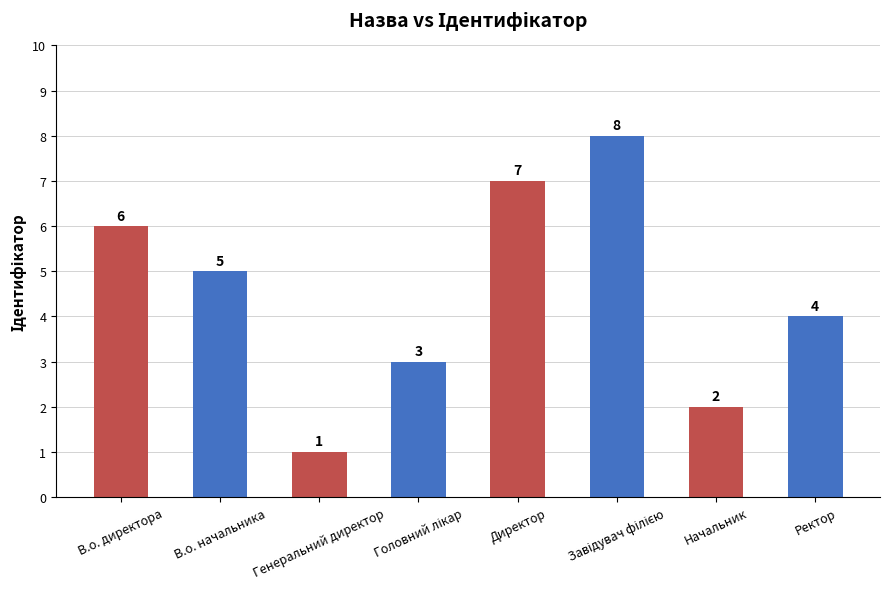

At which label does the data first exceed 5?

В.о. директора